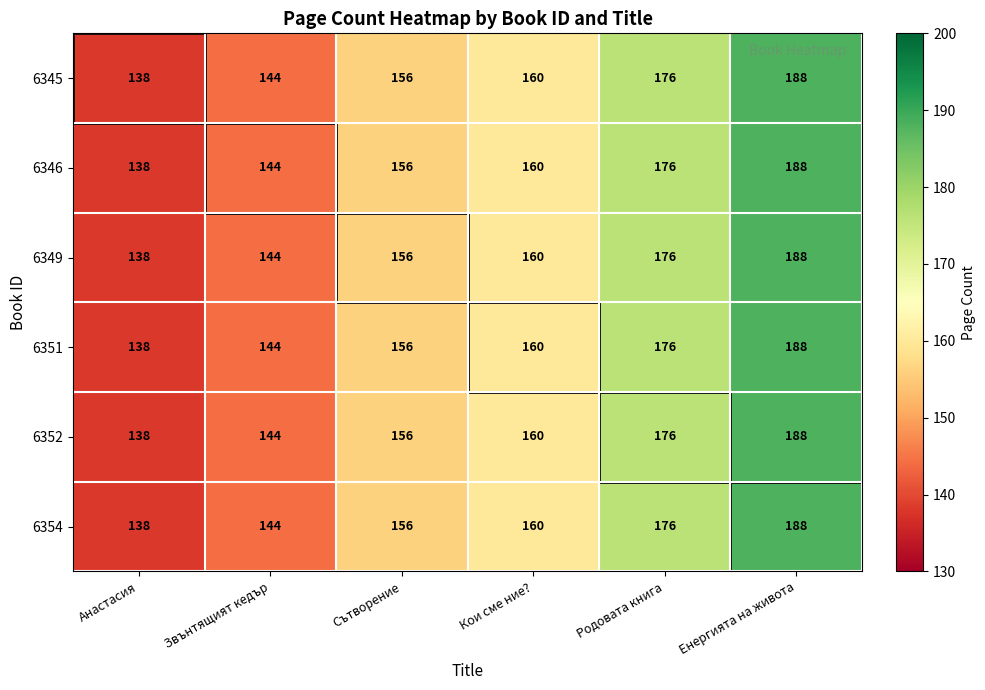

What is the lowest value of the 6349 series?

138